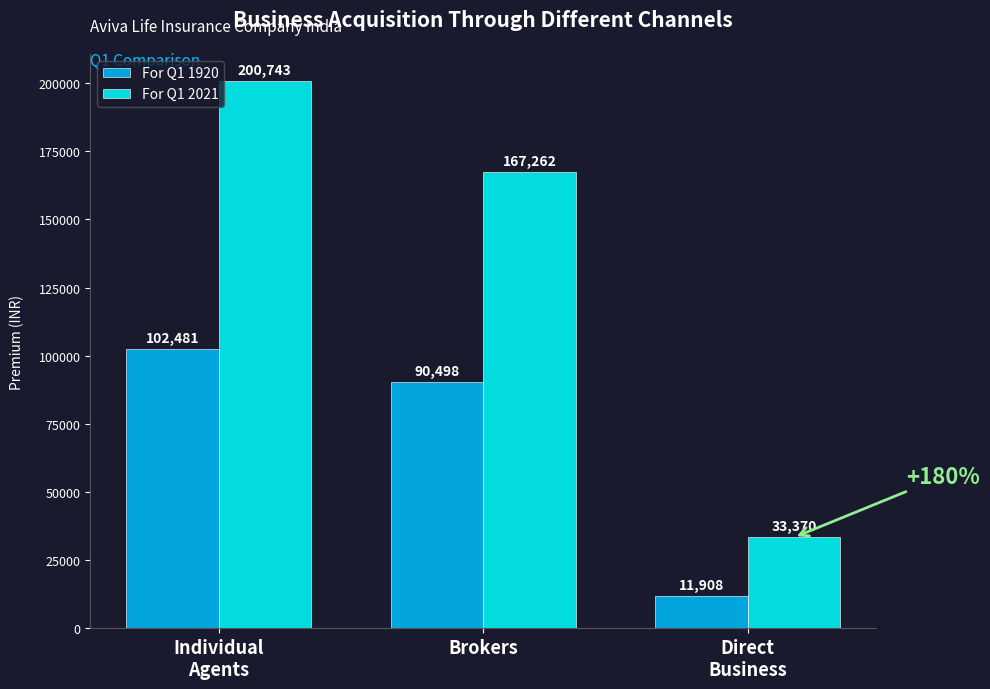

What is the difference between the maximum and minimum values in the For Q1 1920 series?

90573